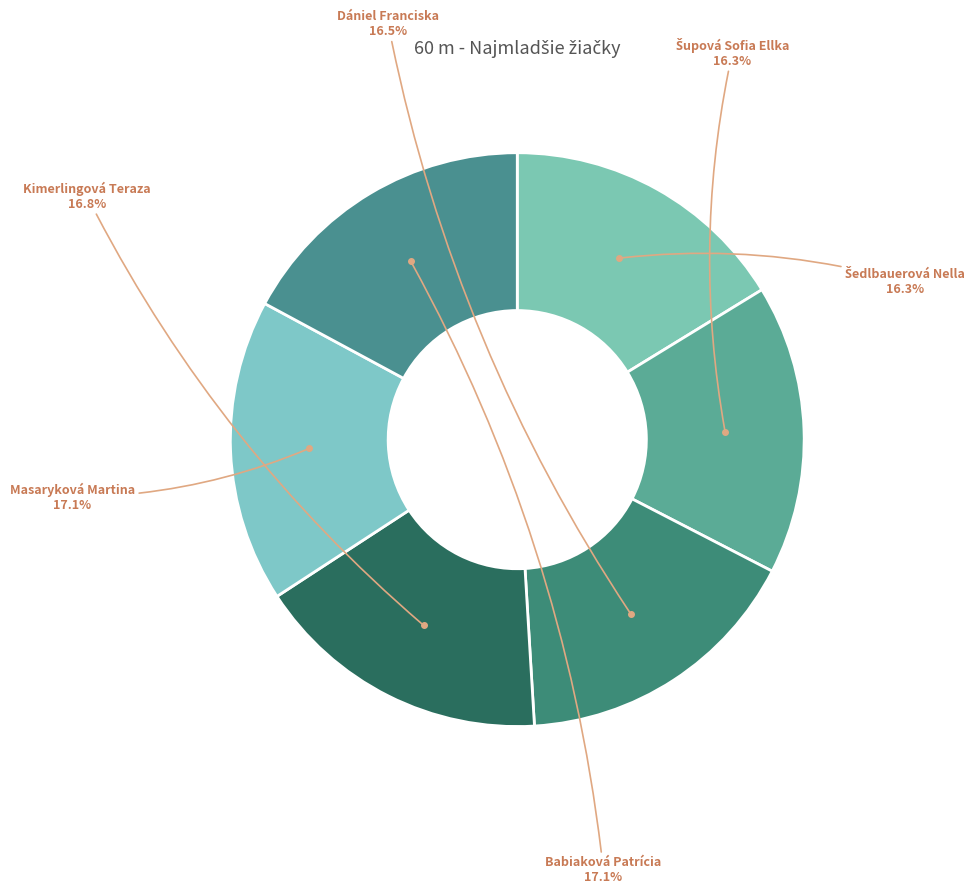

How much of the chart is everything except Masaryková Martina?

82.9%